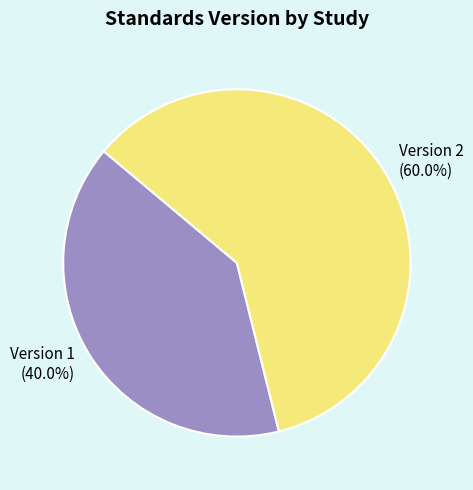

Which category has the biggest portion of the pie?

Version 2